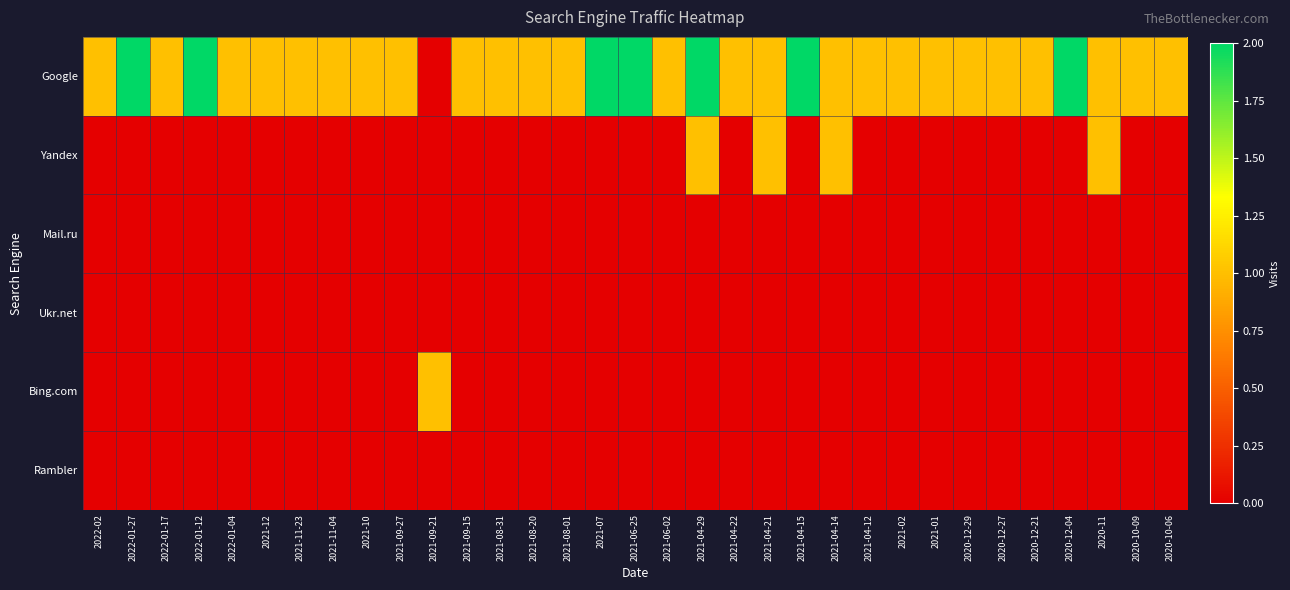

Count the number of categories in the chart.

33